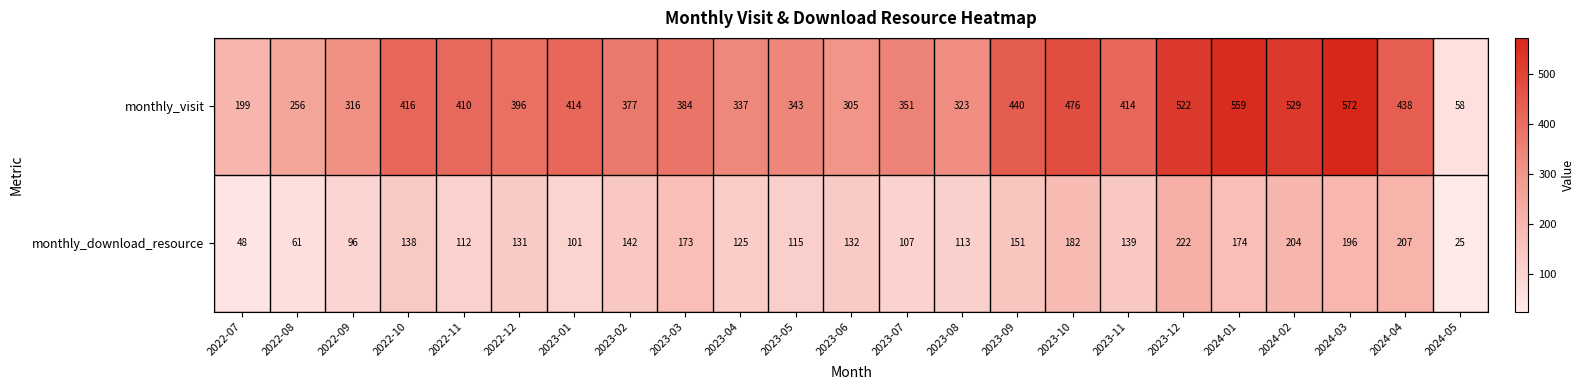

Where is monthly_visit nearest to the value 315?

2022-09